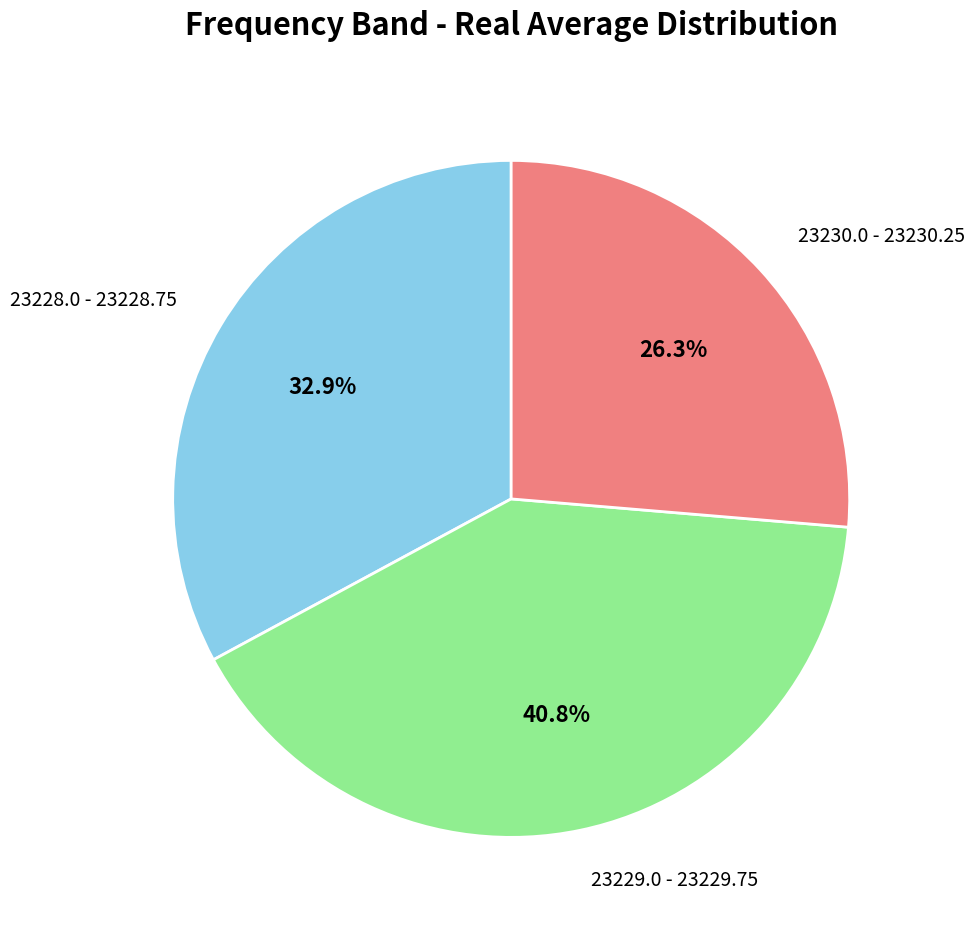

Does any single category account for the majority?

No